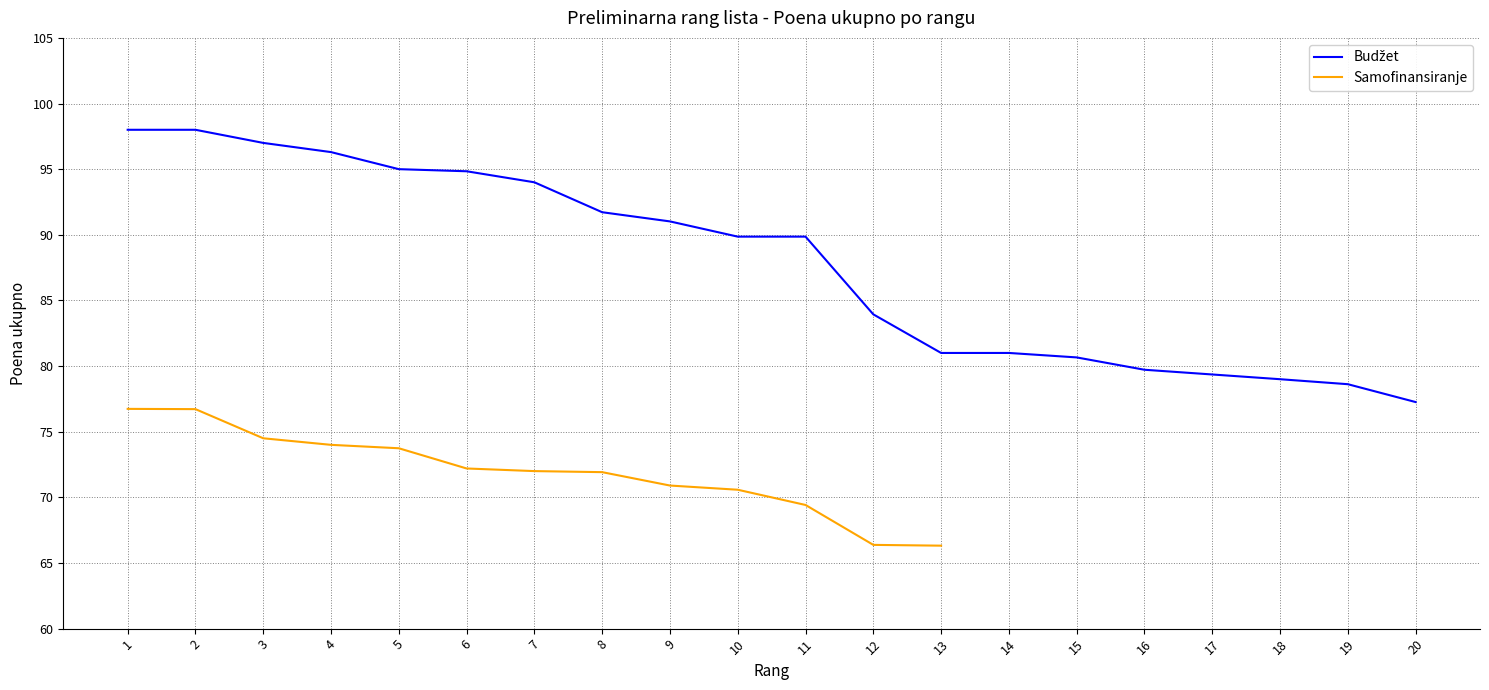

What is the value of the 7th point from the left?

94.0